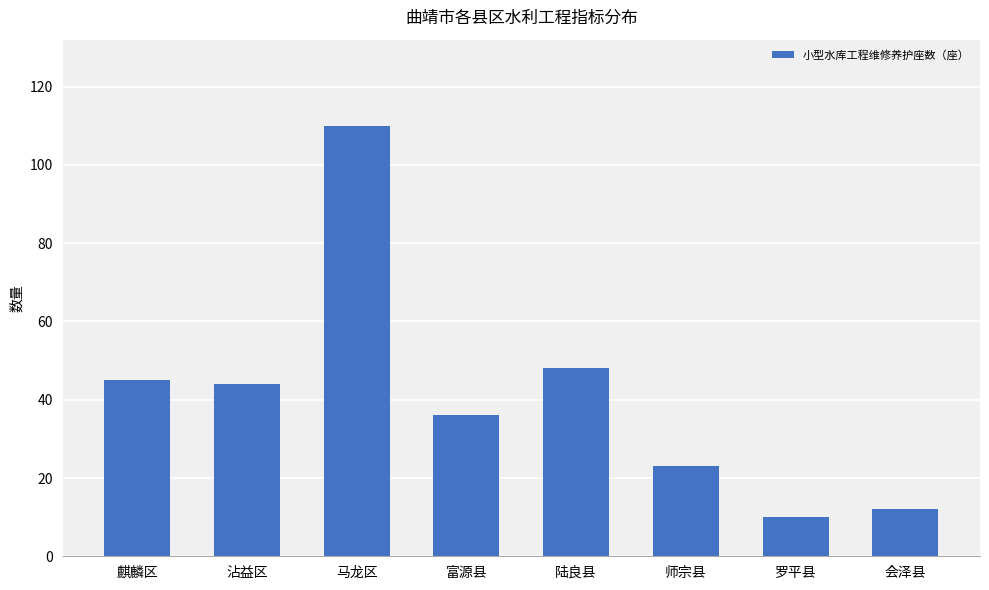

How many bars are there in total?

8